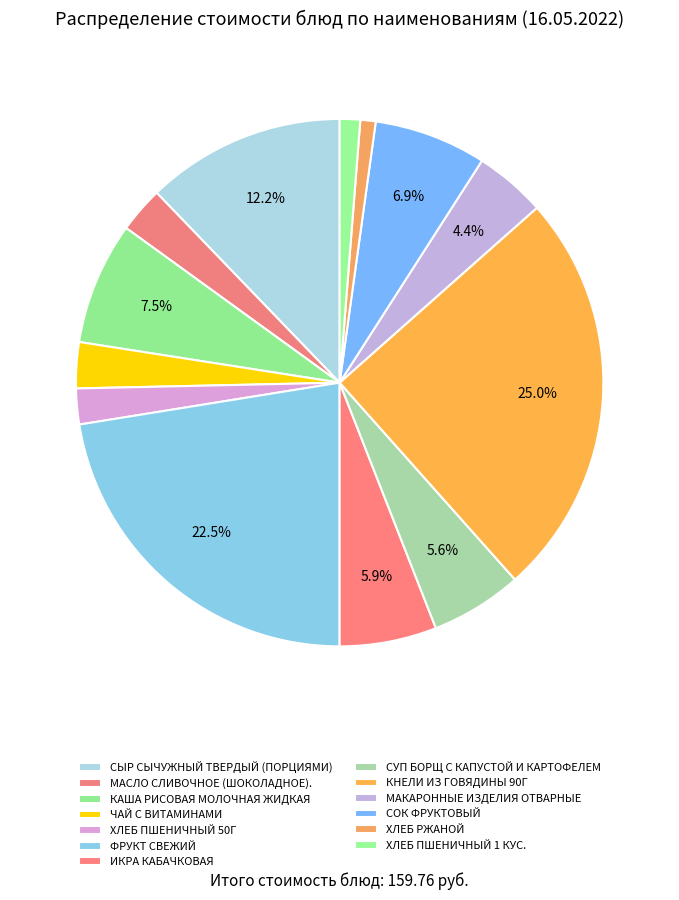

The ХЛЕБ ПШЕНИЧНЫЙ 1 КУС. slice represents 1% of the pie. True or false?

True